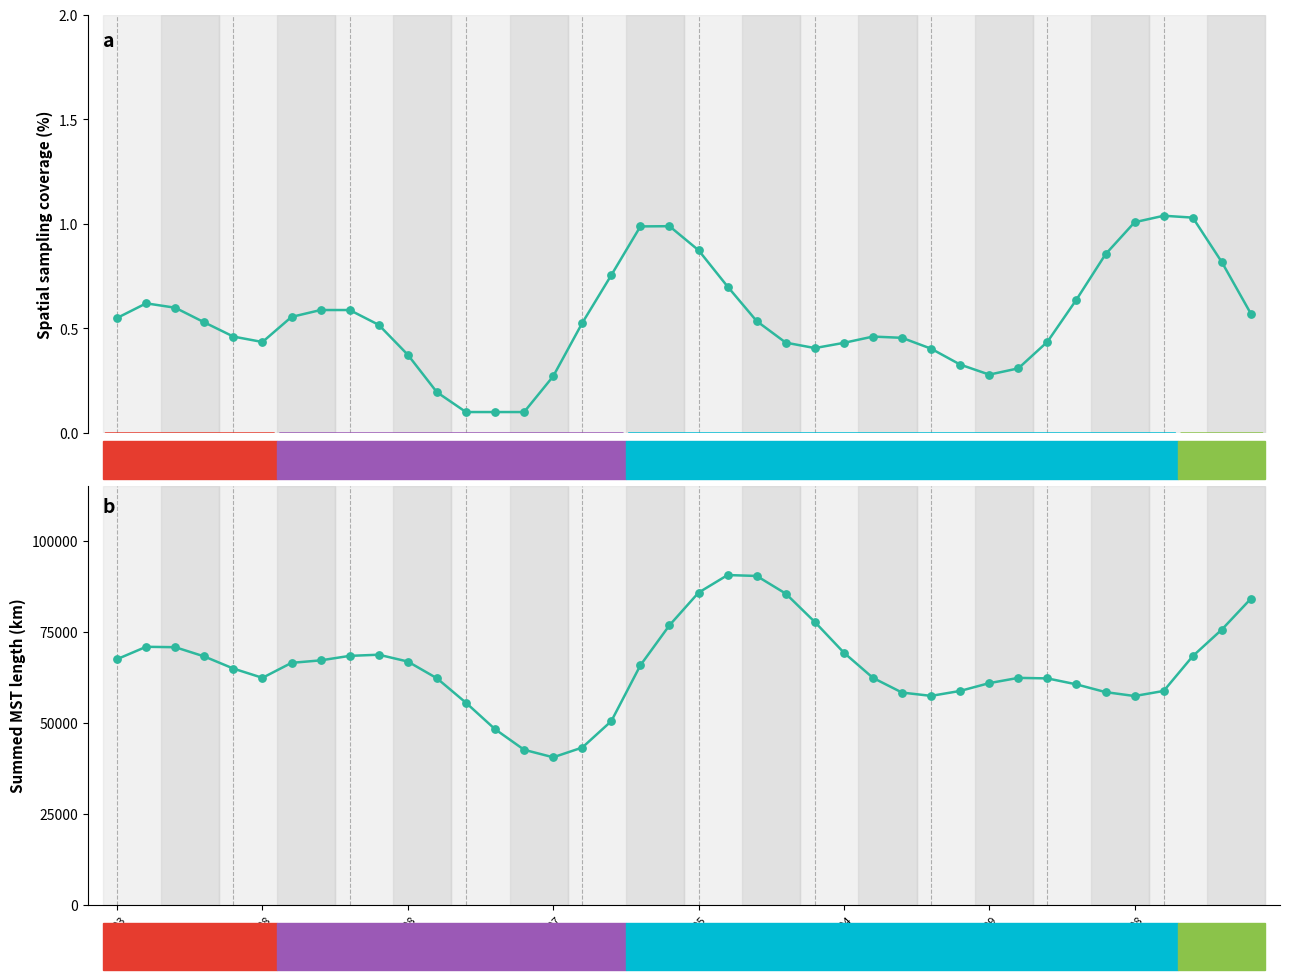

What are all the series names shown in the legend?

Spatial sampling coverage, Summed MST length